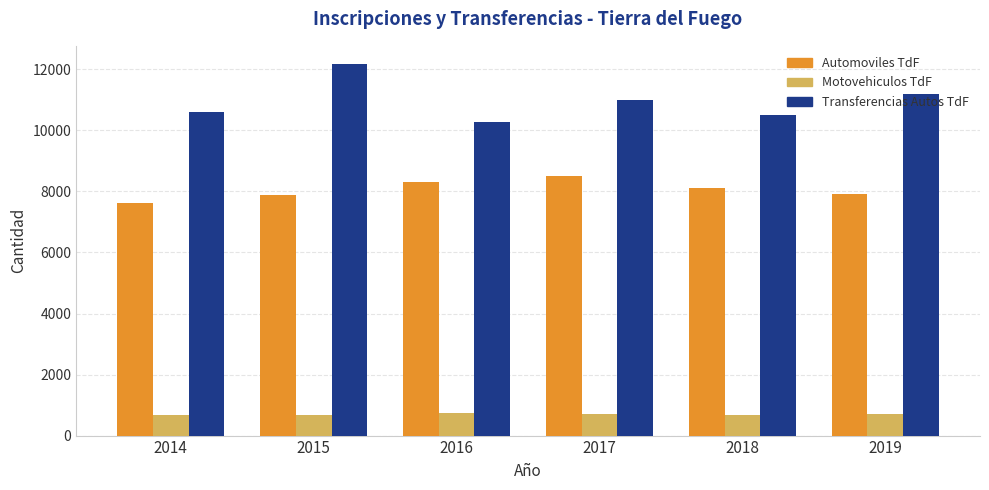

Does the chart contain any negative values?

No